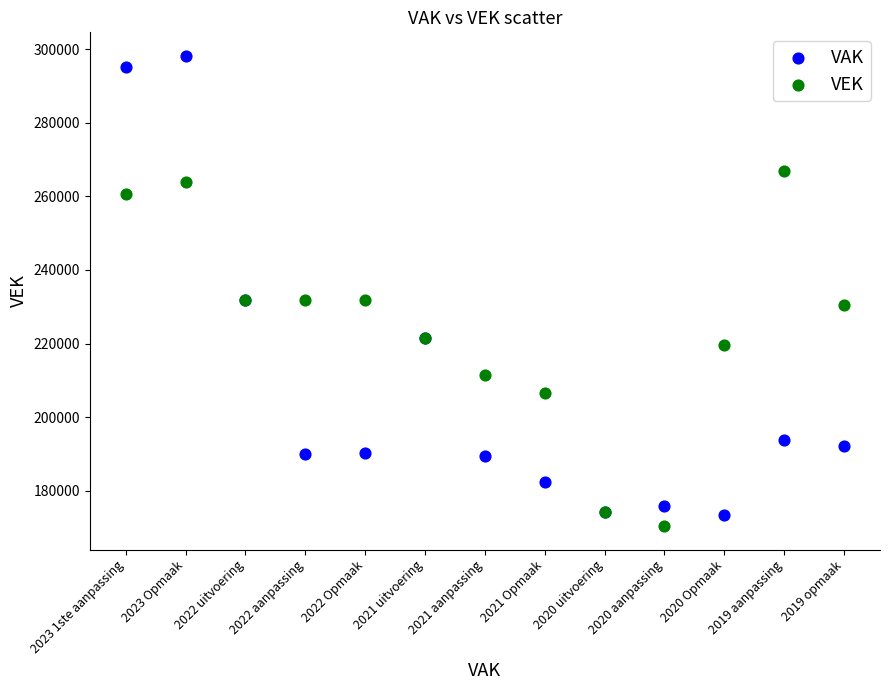

What are all the series names shown in the legend?

VAK, VEK